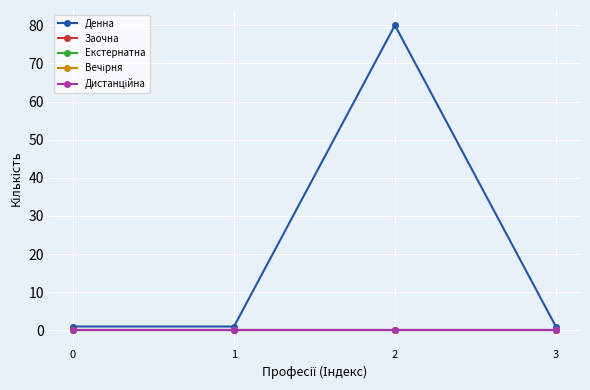

Is this an area chart (filled region under the line)?

No